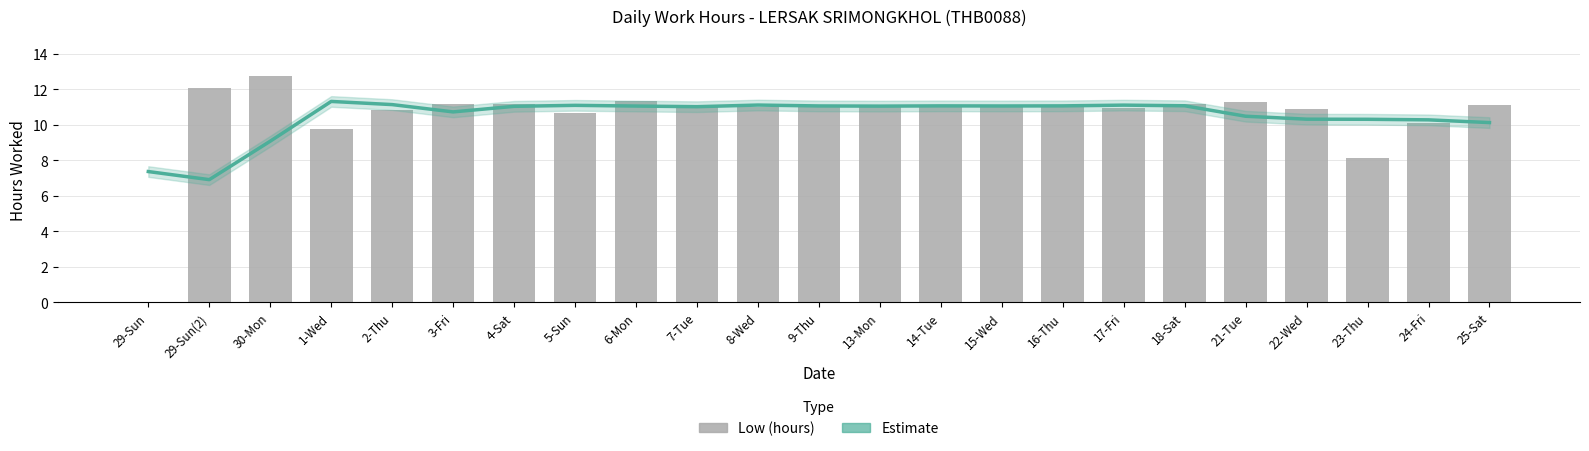

The value of Low (hours) at 14-Tue is 15.9. True or false?

False